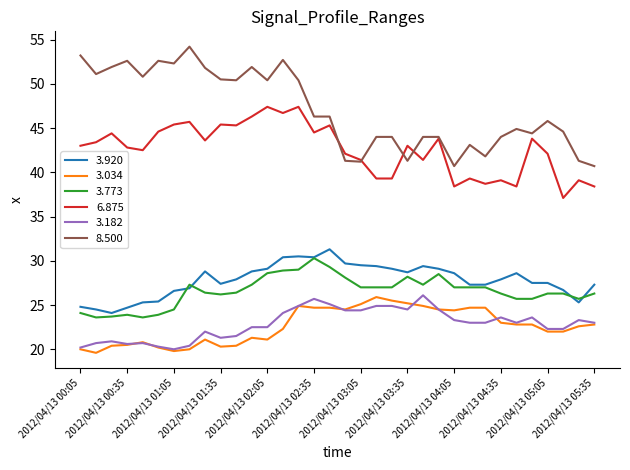

What is the greatest value displayed?

54.2